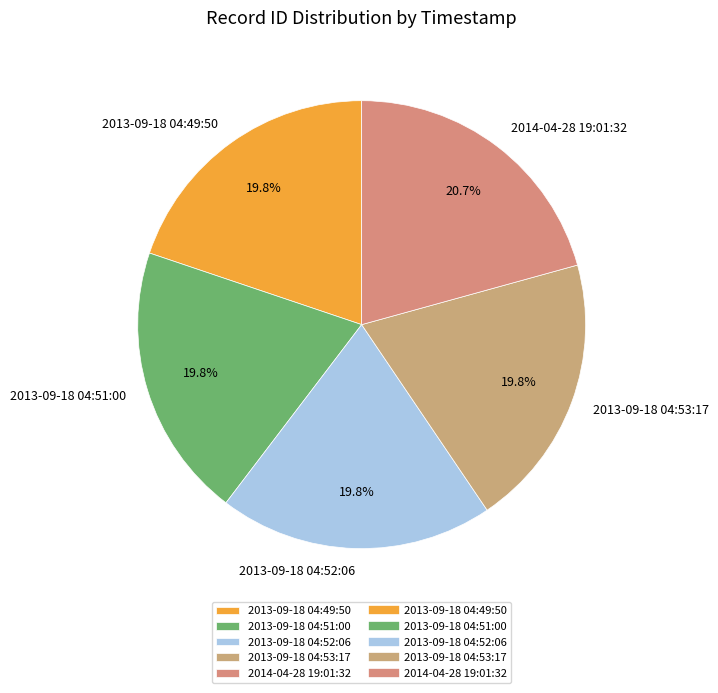

Which category has the biggest portion of the pie?

2014-04-28 19:01:32